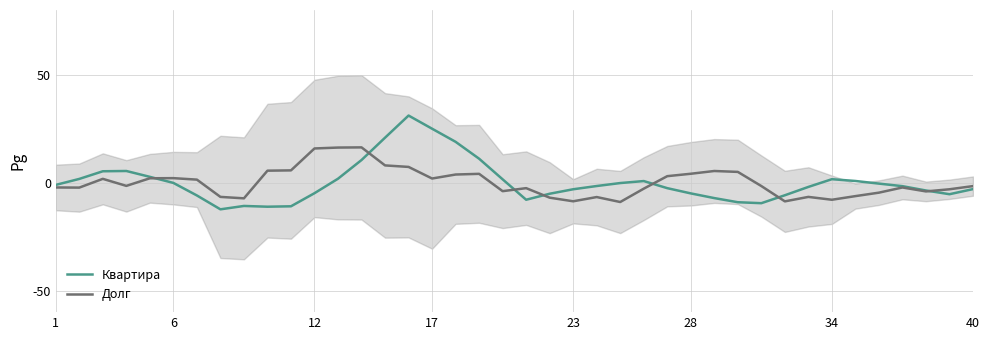

What is the minimum value for Долг?

-9.0